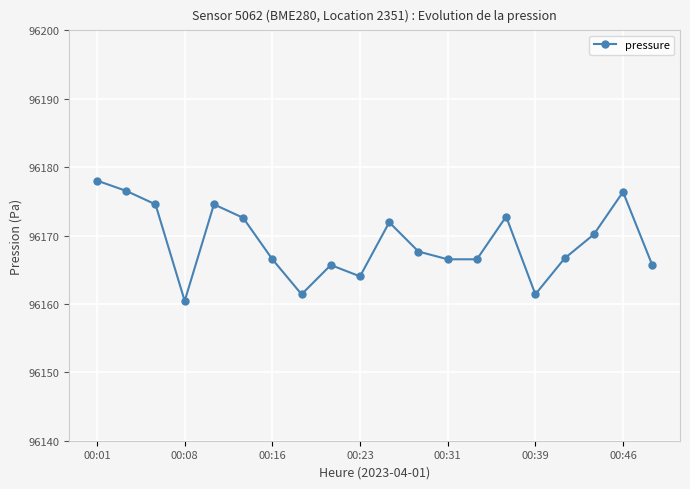

What is the value of the 6th point from the left?

96172.6